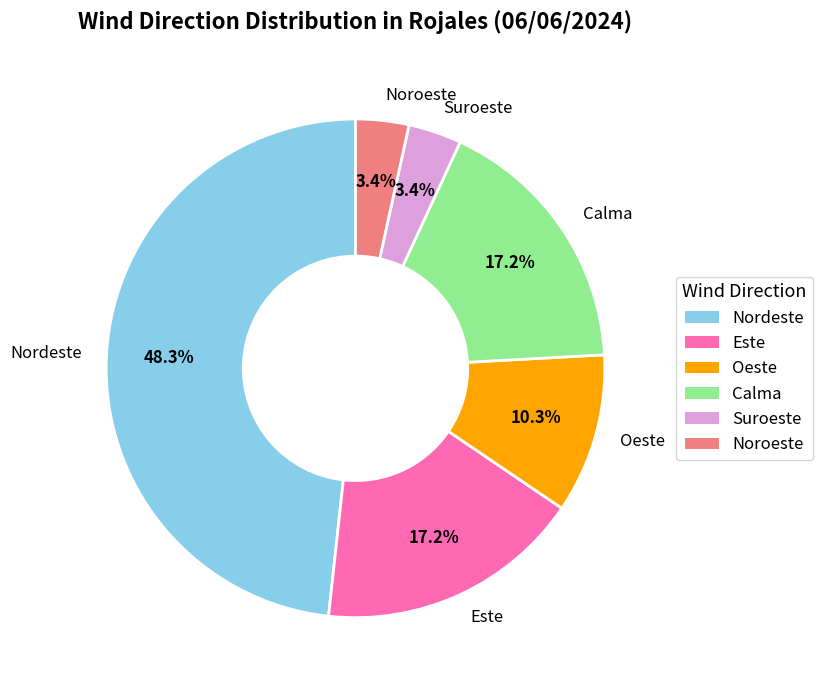

How much of the chart is everything except Este?

82.8%